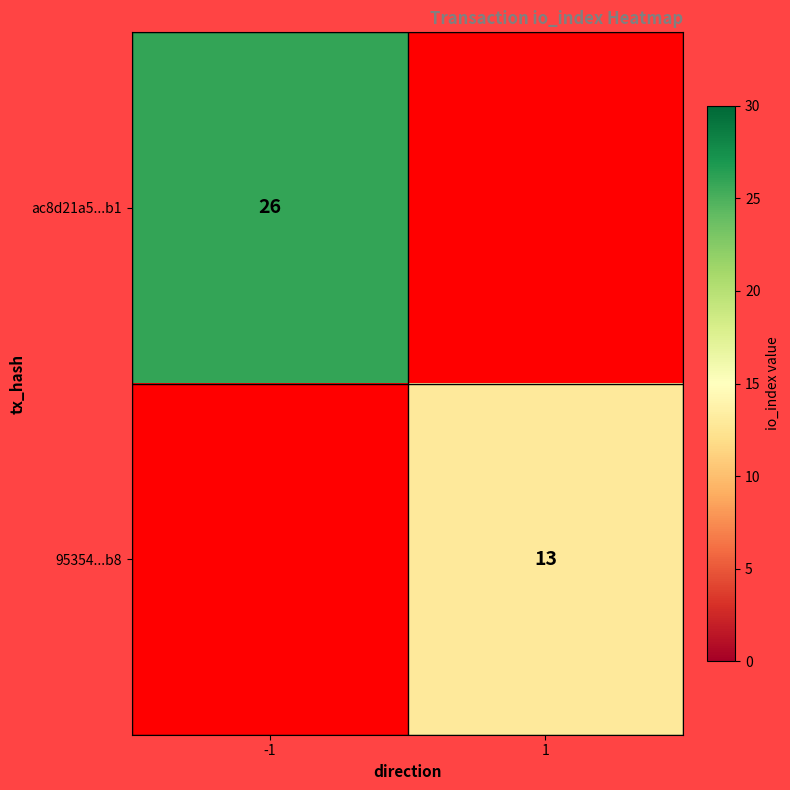

The ac8d21a5...b1 series shows 40 at -1. True or false?

False